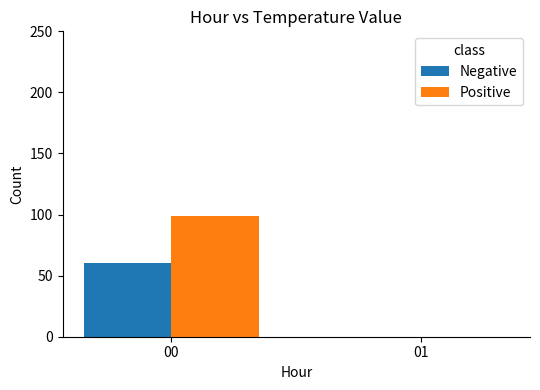

The value of Positive at 00 is 31. True or false?

False